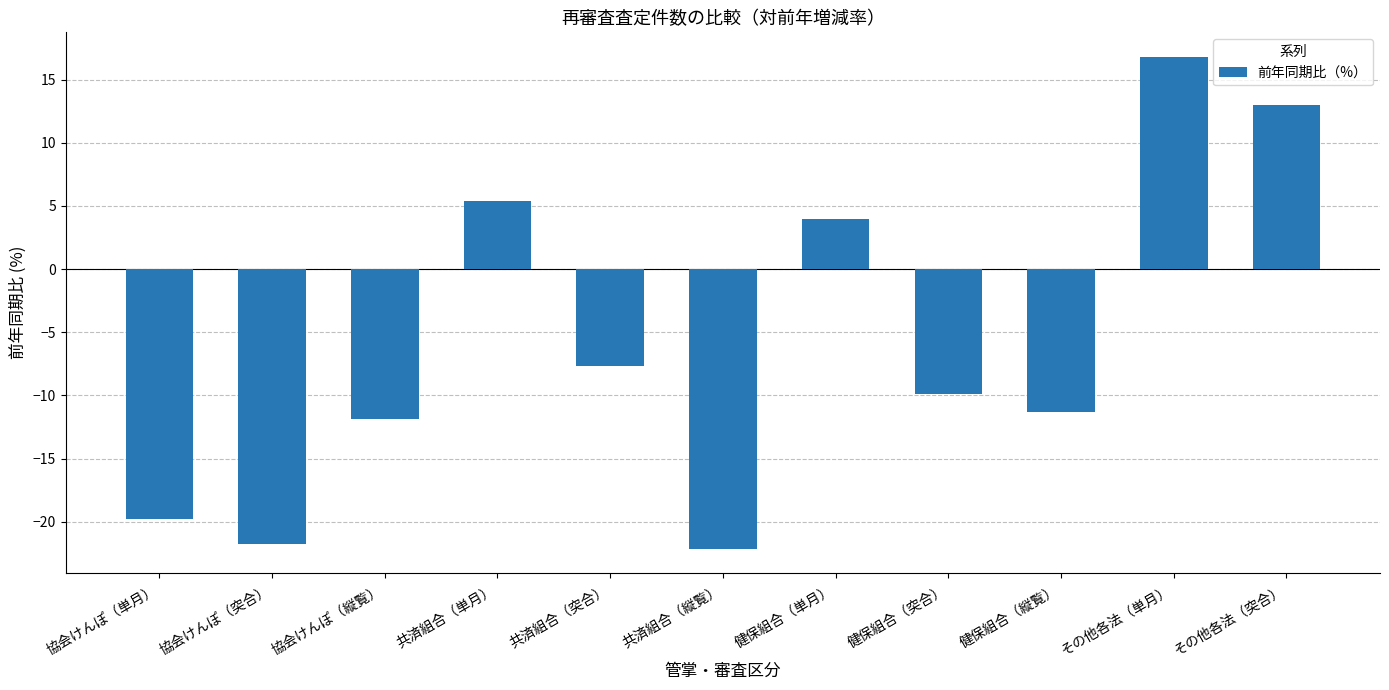

What position from the left is その他各法（単月）?

10